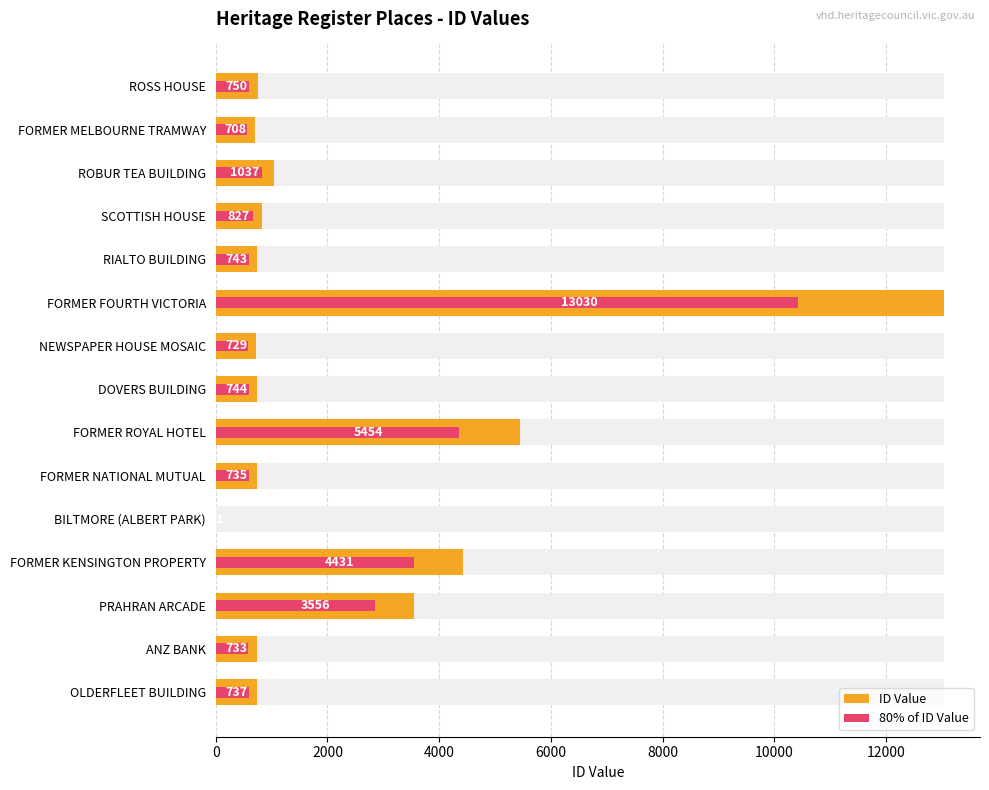

At how many categories does at least one series exceed 4271?

3